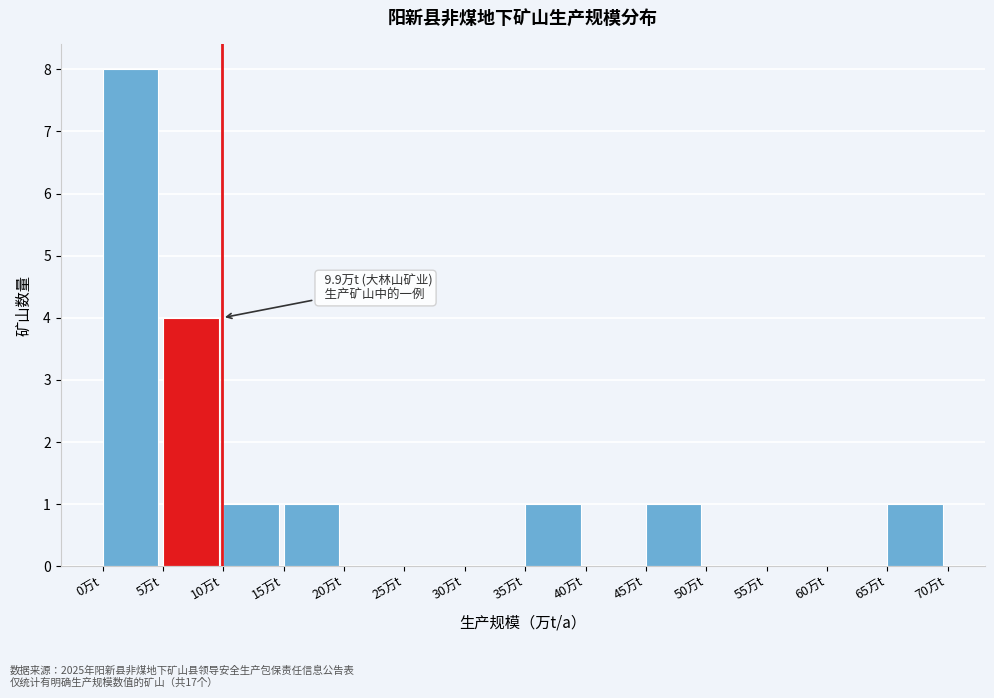

Which range on the x-axis has the tallest bar?

0 to 5